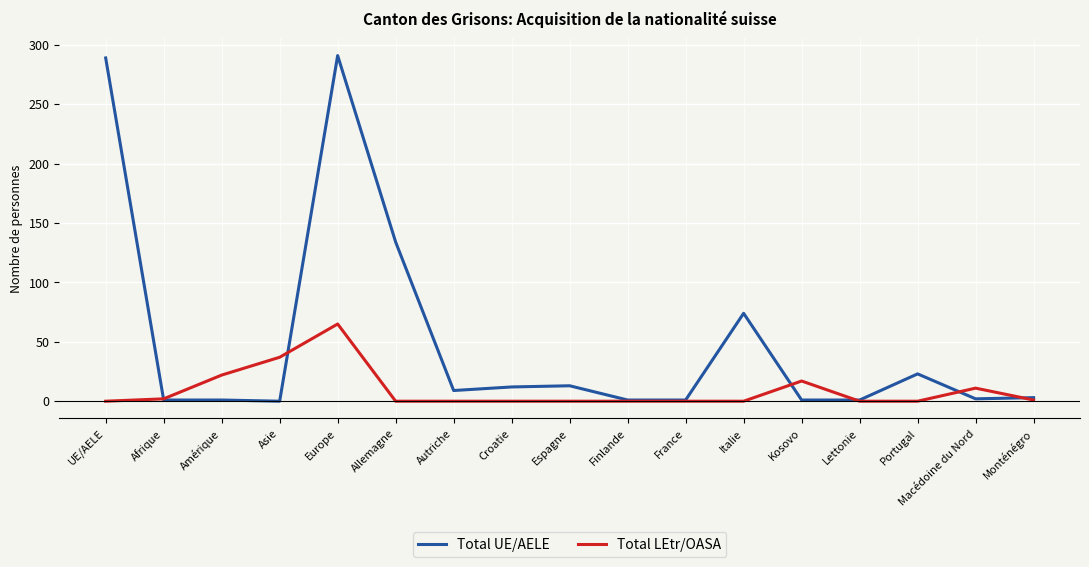

What is the difference between the highest and lowest values at Allemagne?

134